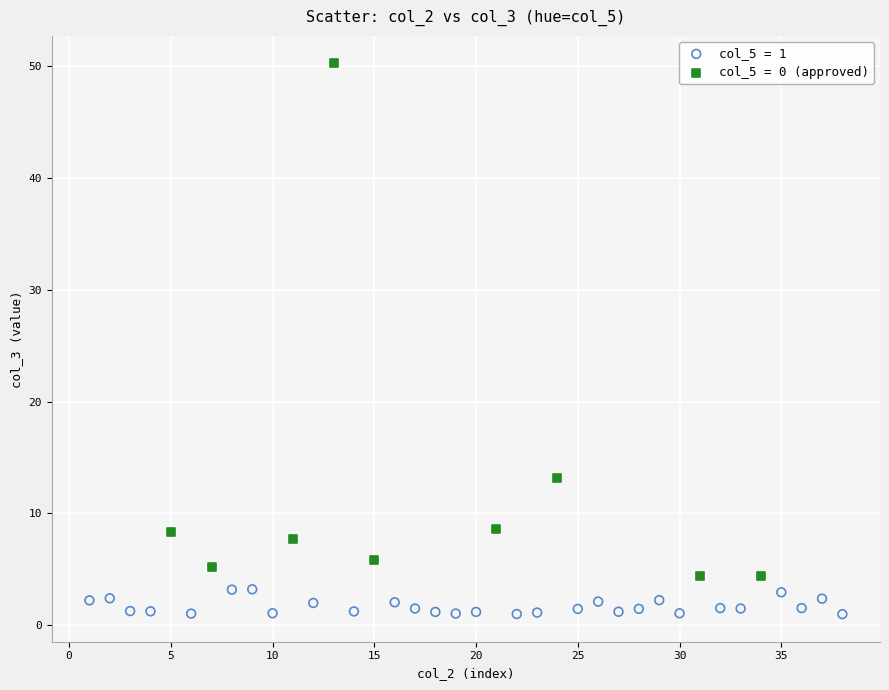

Which series has the largest Y range (max minus min)?

col_5 = 0 (approved)